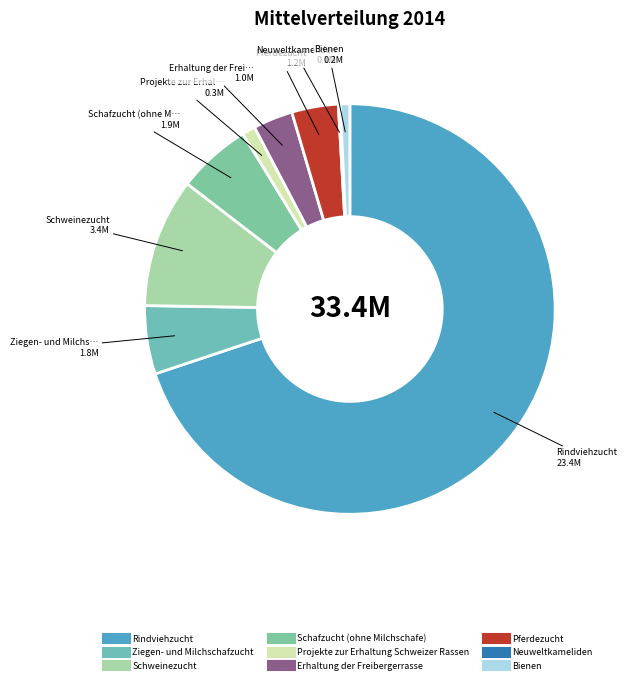

How many slices are in this pie chart?

9